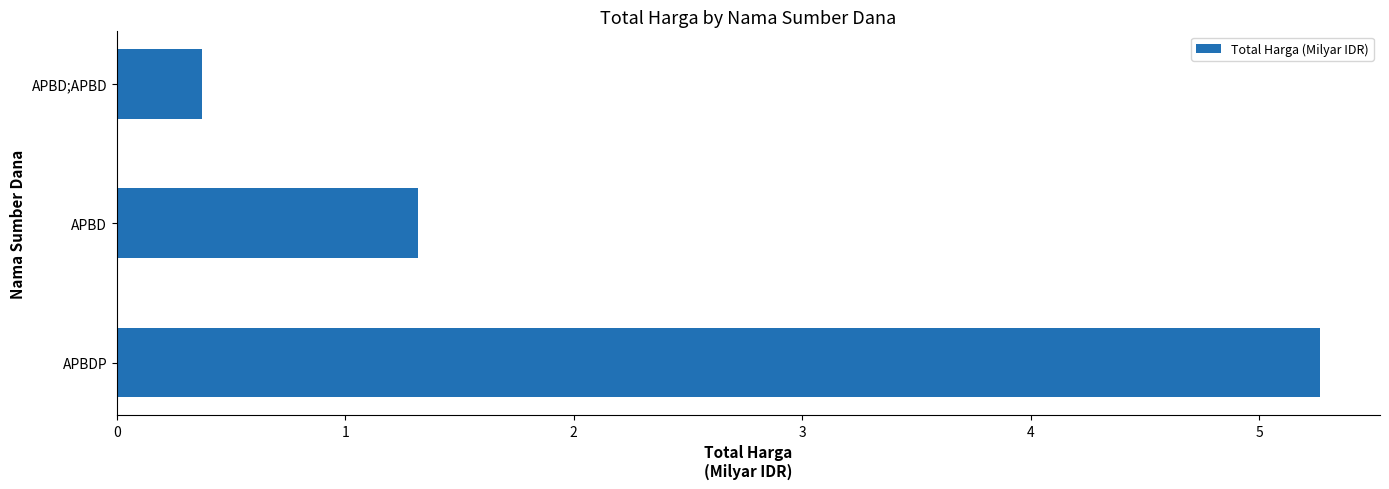

What is the minimum value shown in the chart?

0.4